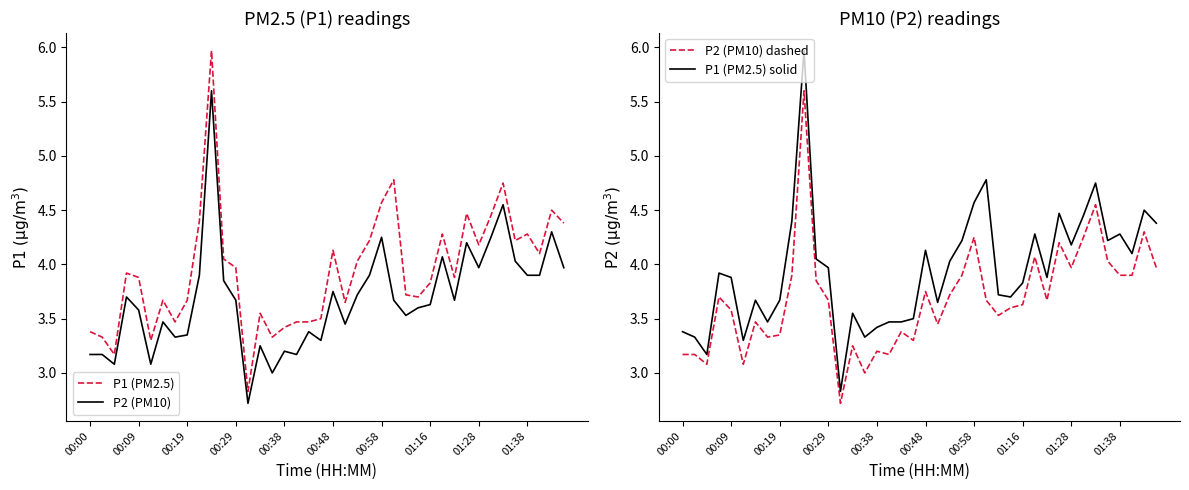

Rank the series by their maximum value, from highest to lowest.

P1 (PM2.5), P1 (PM2.5) solid, P2 (PM10), P2 (PM10) dashed